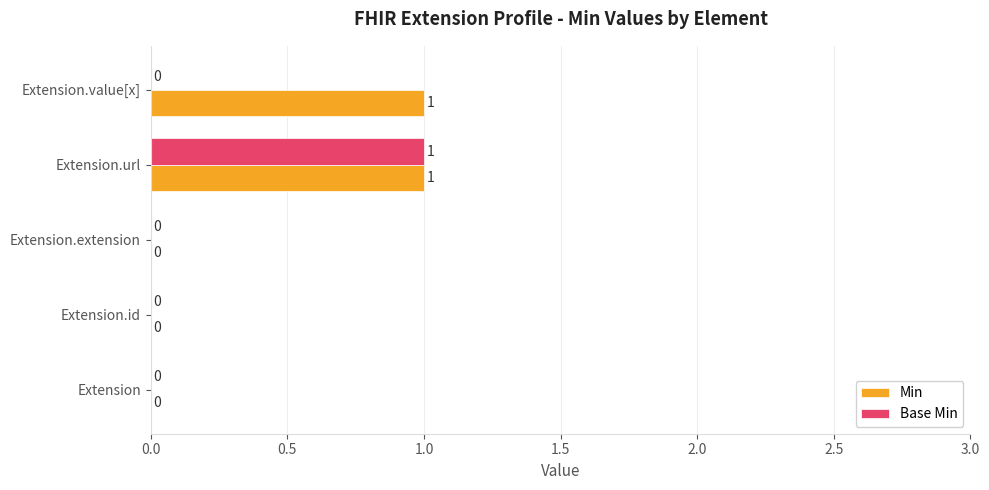

The value of Min at Extension.extension is 0. True or false?

True